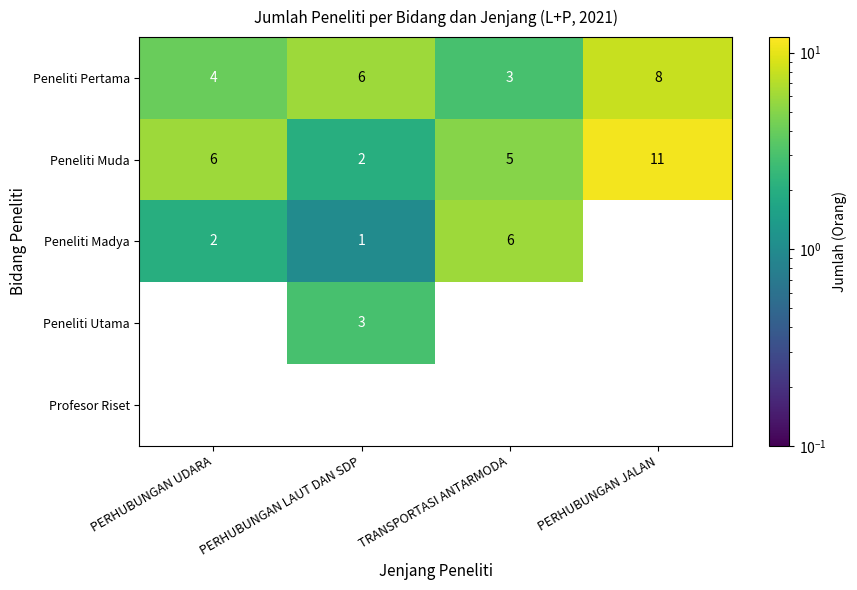

How many Peneliti Muda values are between 5 and 11?

3